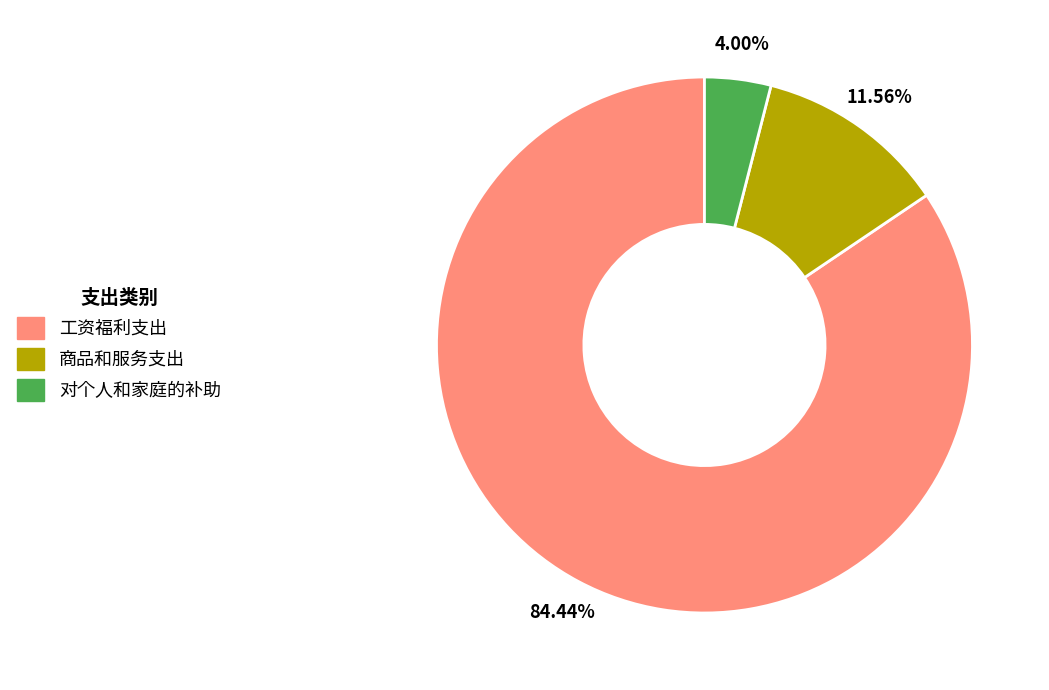

What is the ratio of the value at 工资福利支出 to the value at 对个人和家庭的补助?

21.1